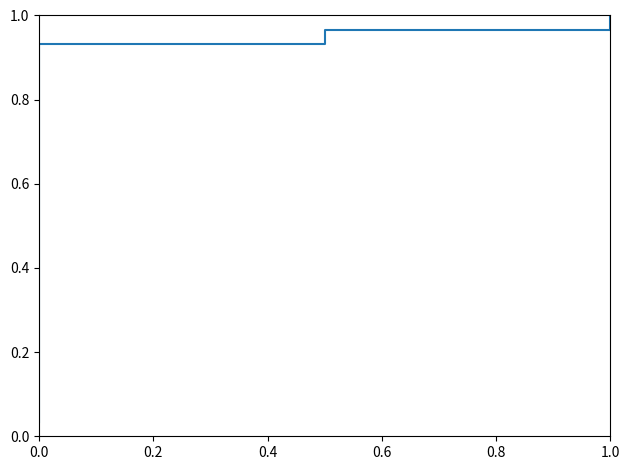

Is this an area chart (filled region under the line)?

No